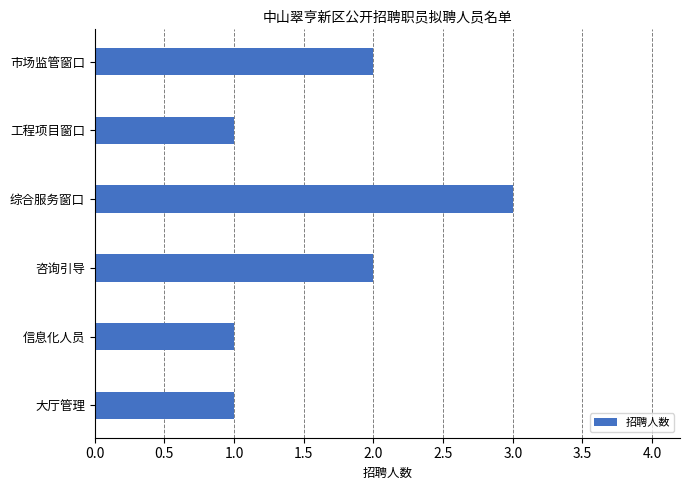

Reading top to bottom, list all the values displayed in this chart.

市场监管窗口=2	工程项目窗口=1	综合服务窗口=3	咨询引导=2	信息化人员=1	大厅管理=1